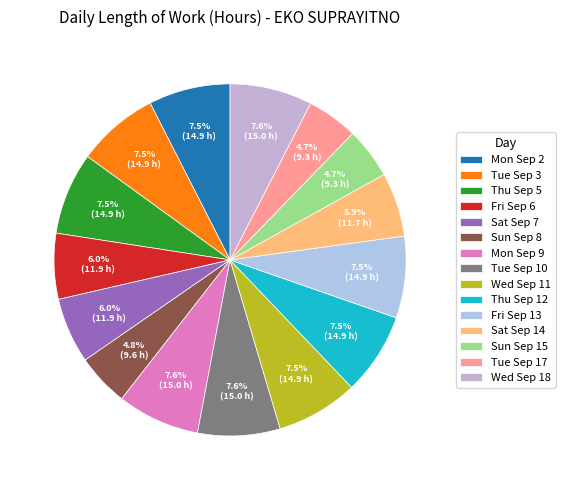

To the nearest percent, what is the combined percentage of Sat Sep 7 and Wed Sep 11?

14%